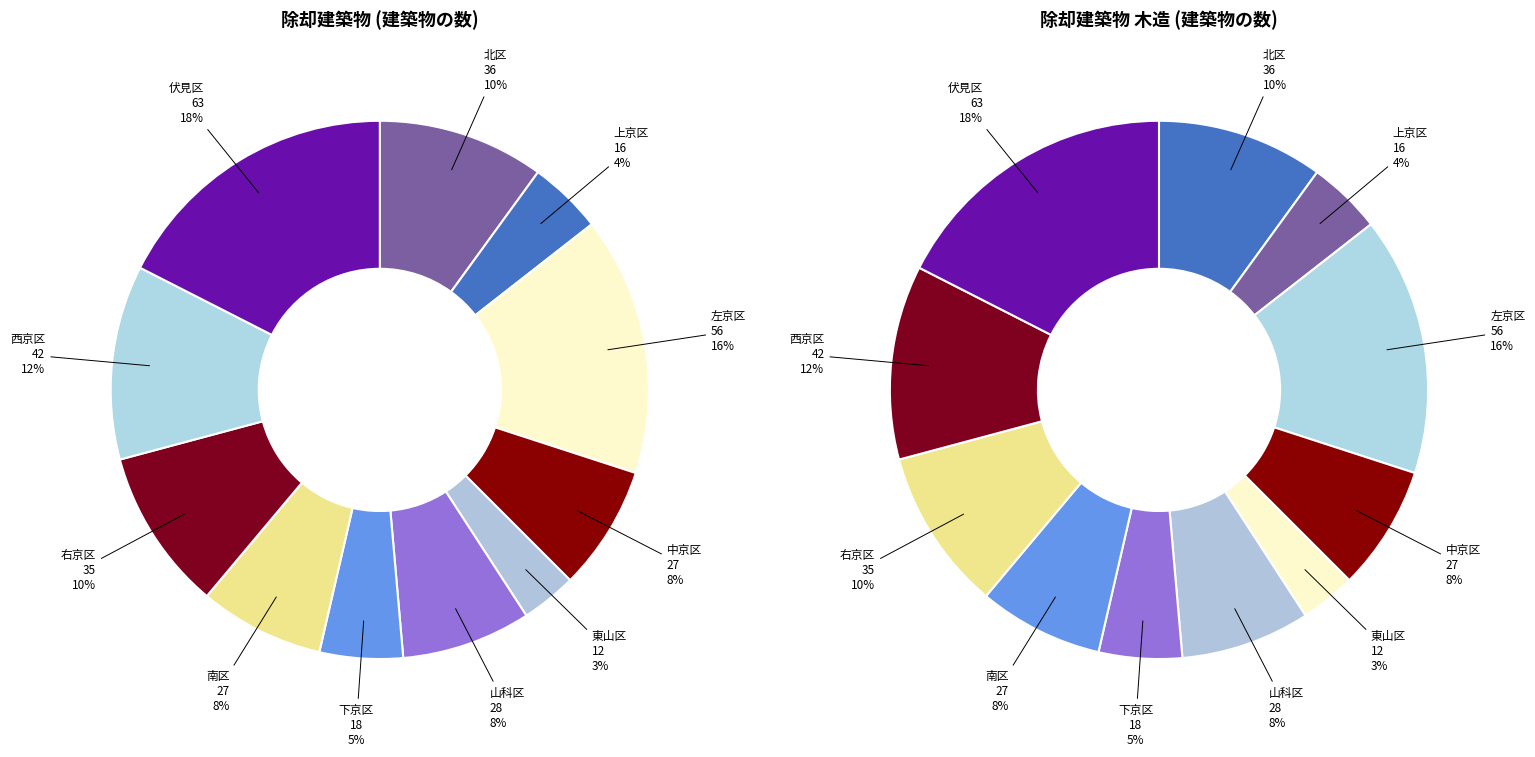

What is the change in value from 上京区 to 伏見区?

+47